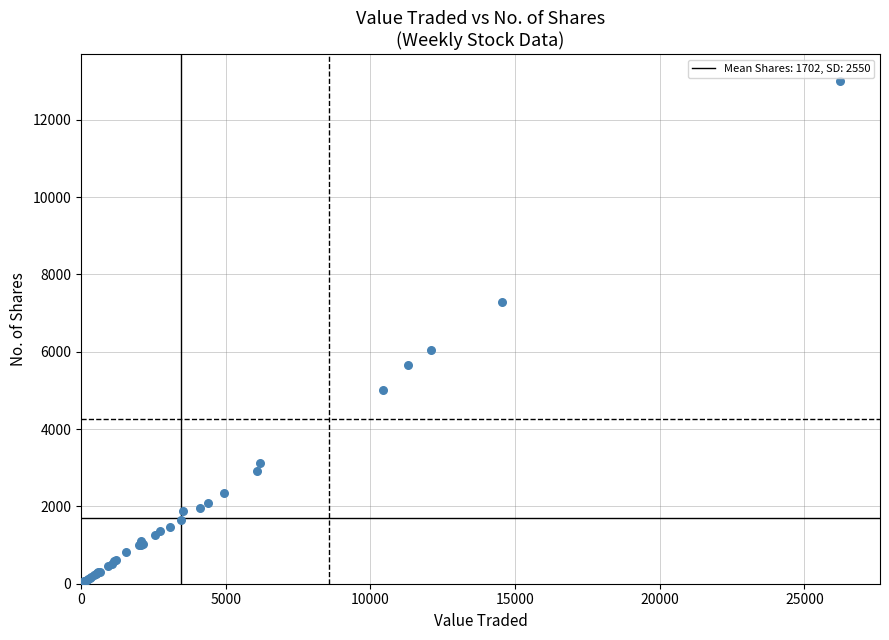

What Y value in the scatter plot is closest to 6510?

6059